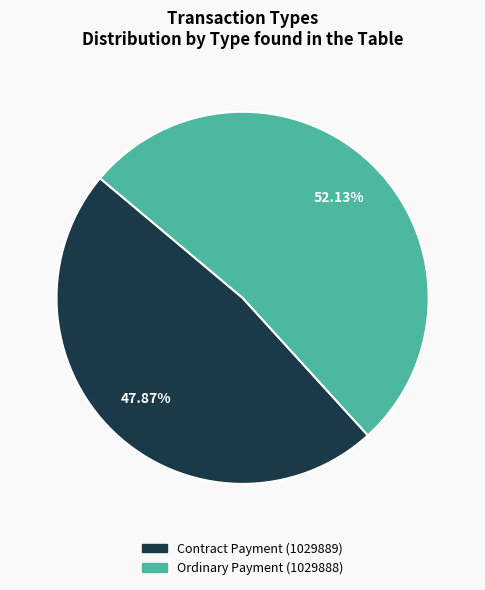

Combined, what portion of the pie is Contract Payment (1029889) and Ordinary Payment (1029888)?

100.0%